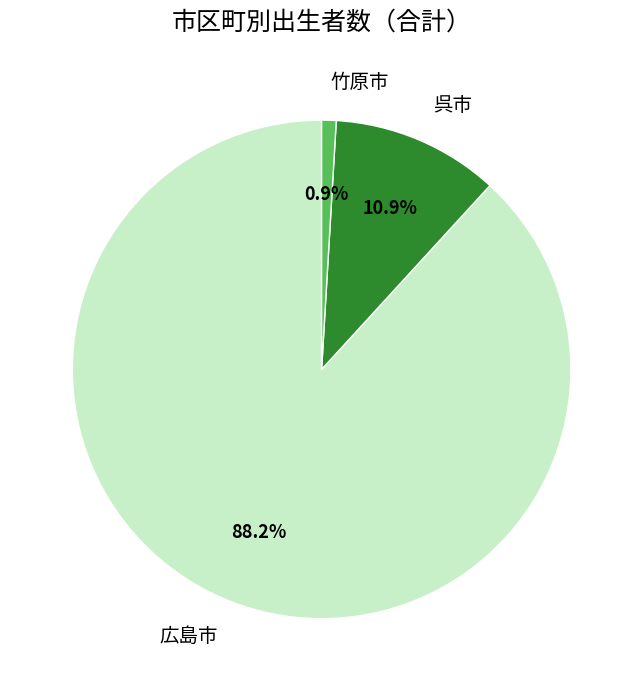

To the nearest percent, what is the difference between the largest and smallest slice percentages?

87%